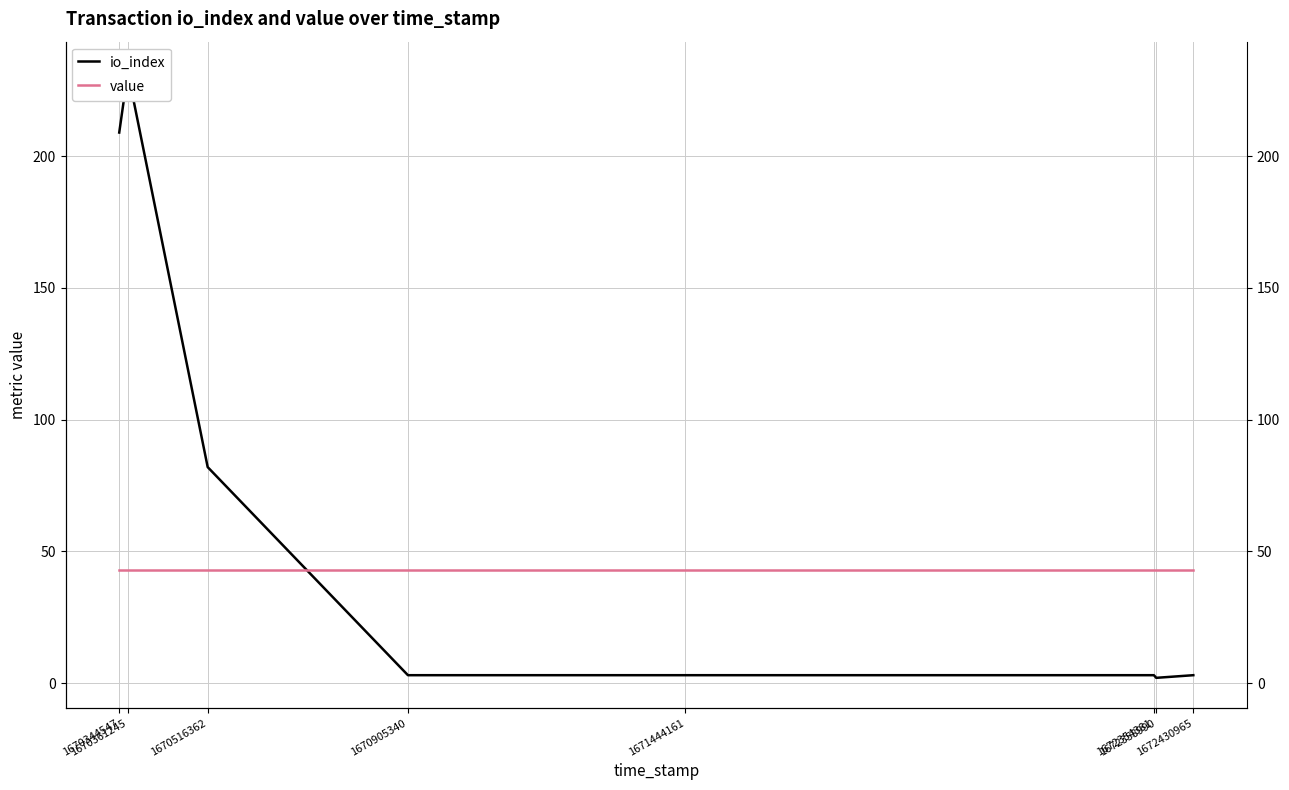

Rank the series at 1672430965 from lowest to highest value.

io_index, value